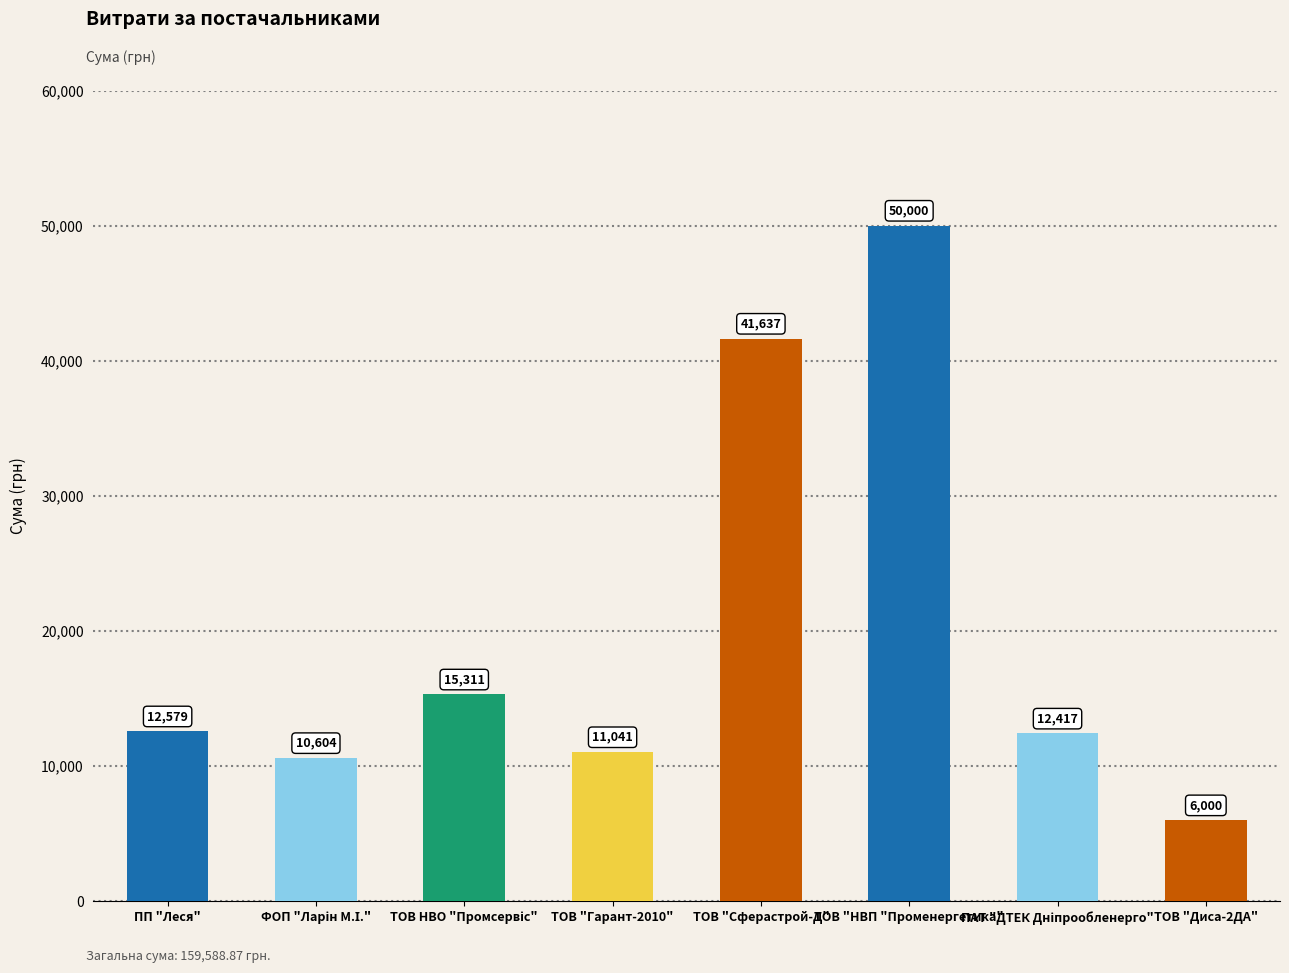

What is the difference between the second highest and minimum values?

35637.0